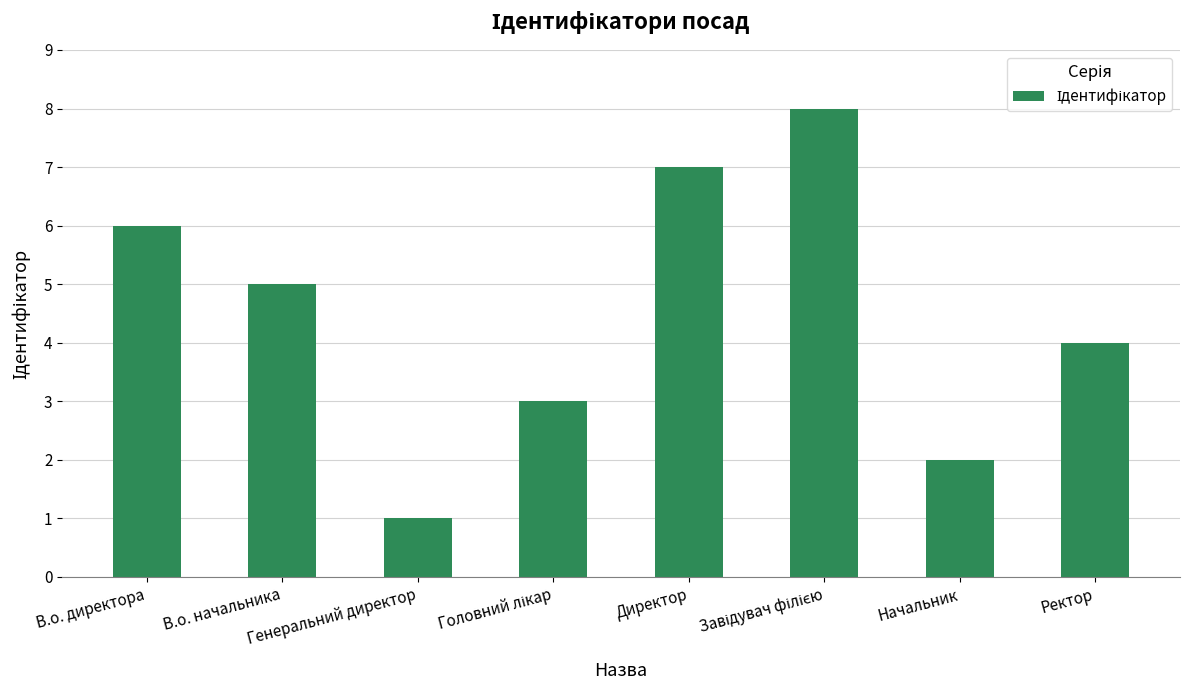

What is the difference between the second highest and minimum values?

6